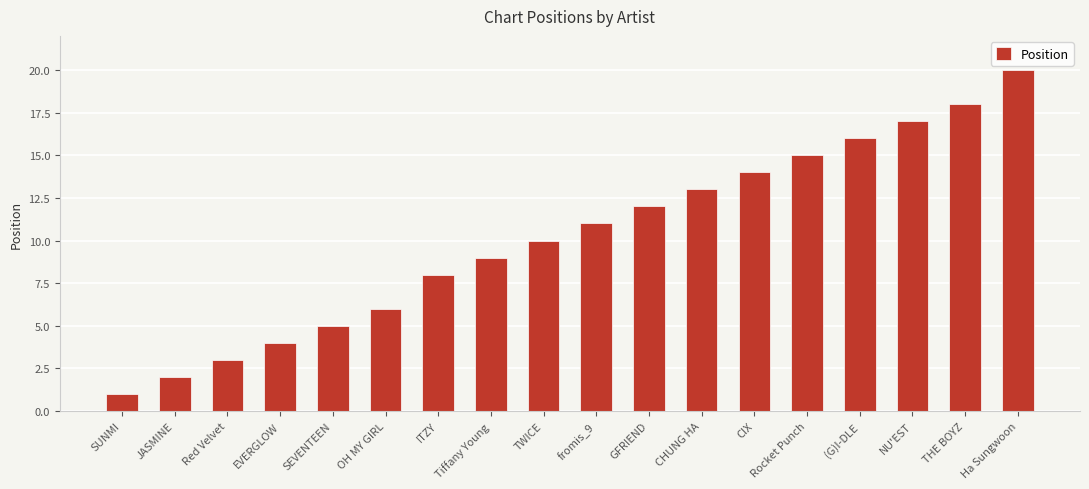

Read the value at TWICE, to the nearest 10.

10